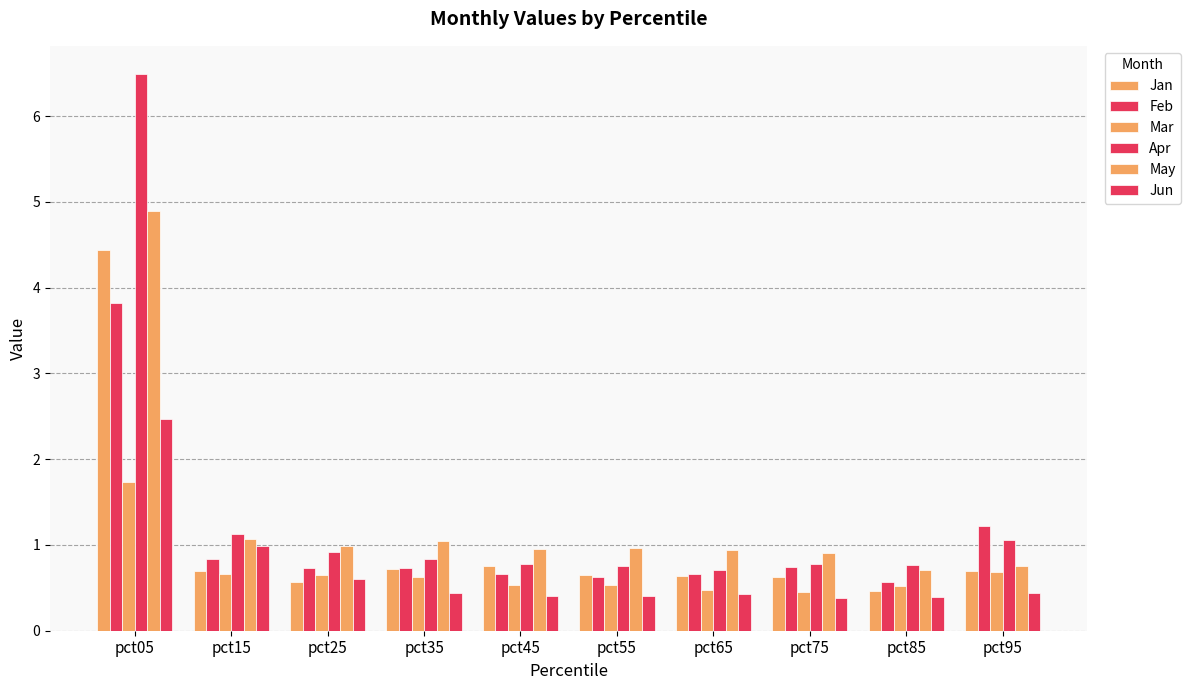

Reading right to left, extract all data points from this chart.

Jan: 0.7	0.5	0.6	0.6	0.6	0.8	0.7	0.6	0.7	4.4
Feb: 1.2	0.6	0.7	0.7	0.6	0.7	0.7	0.7	0.8	3.8
Mar: 0.7	0.5	0.5	0.5	0.5	0.5	0.6	0.6	0.7	1.7
Apr: 1.1	0.8	0.8	0.7	0.8	0.8	0.8	0.9	1.1	6.5
May: 0.8	0.7	0.9	0.9	1.0	1.0	1.1	1.0	1.1	4.9
Jun: 0.4	0.4	0.4	0.4	0.4	0.4	0.4	0.6	1.0	2.5